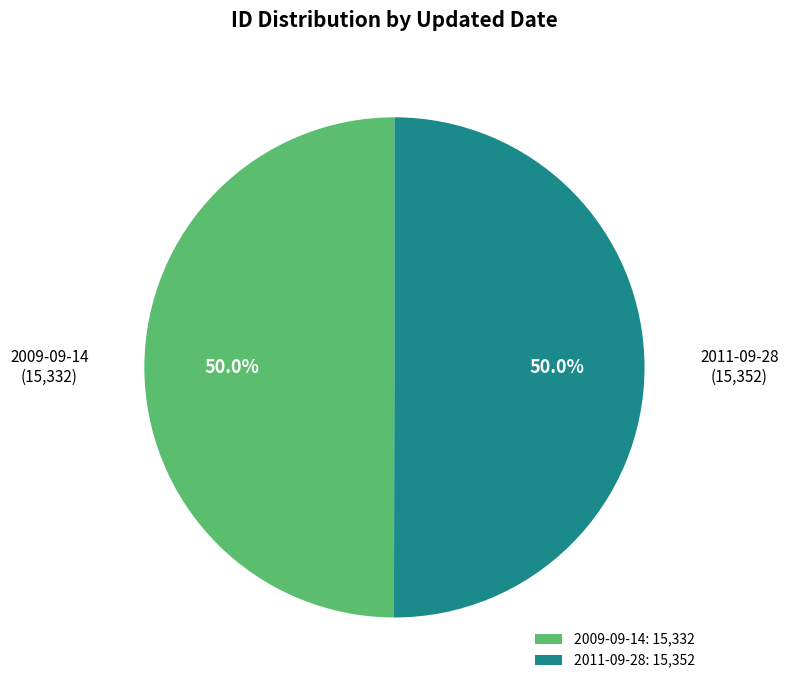

How many slices are in this pie chart?

2